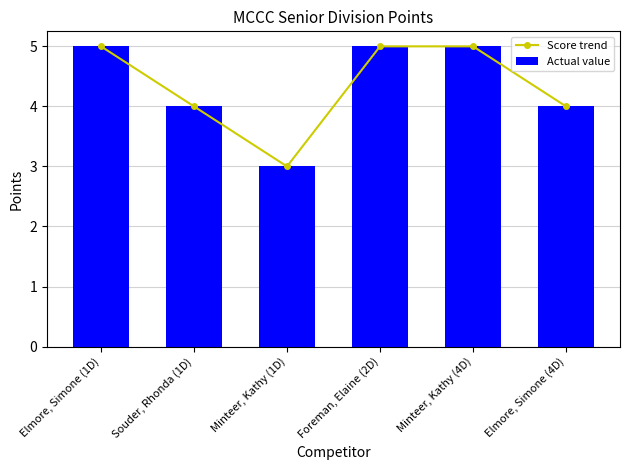

The value of Score trend at Souder, Rhonda (1D) is 5. True or false?

False